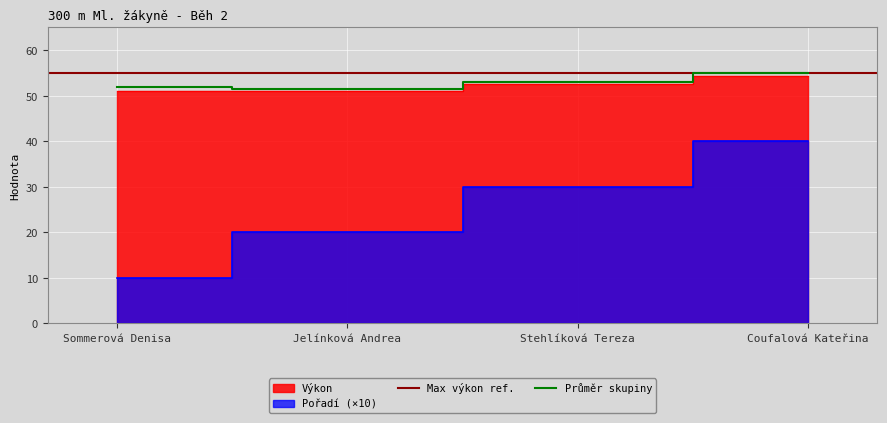

What is the approximate value of Průměr skupiny at Jelínková Andrea?

51.5